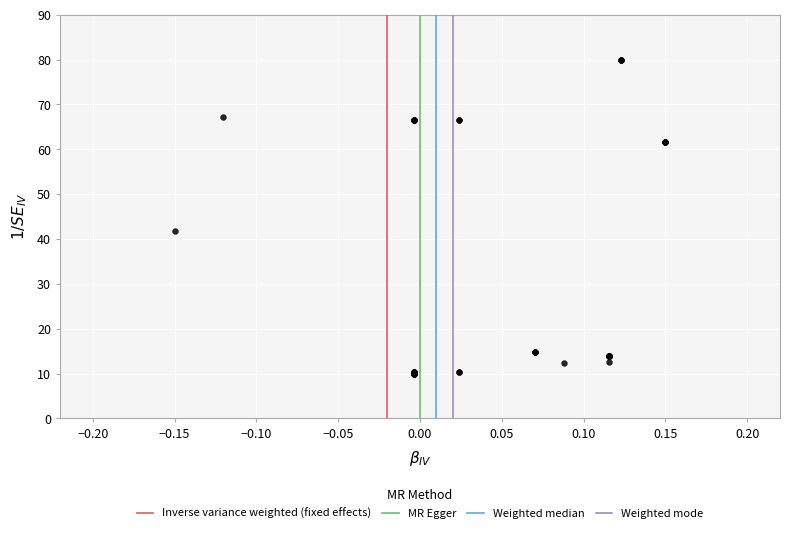

What Y value in the scatter plot is closest to 45?

41.8